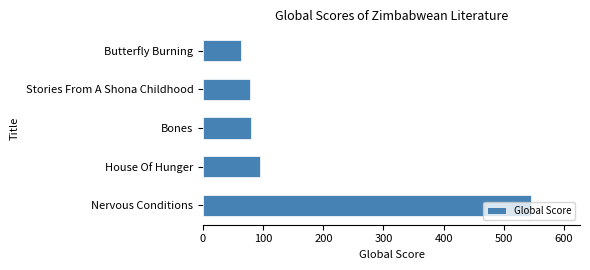

Is it true that the value at Stories From A Shona Childhood is 21?

False